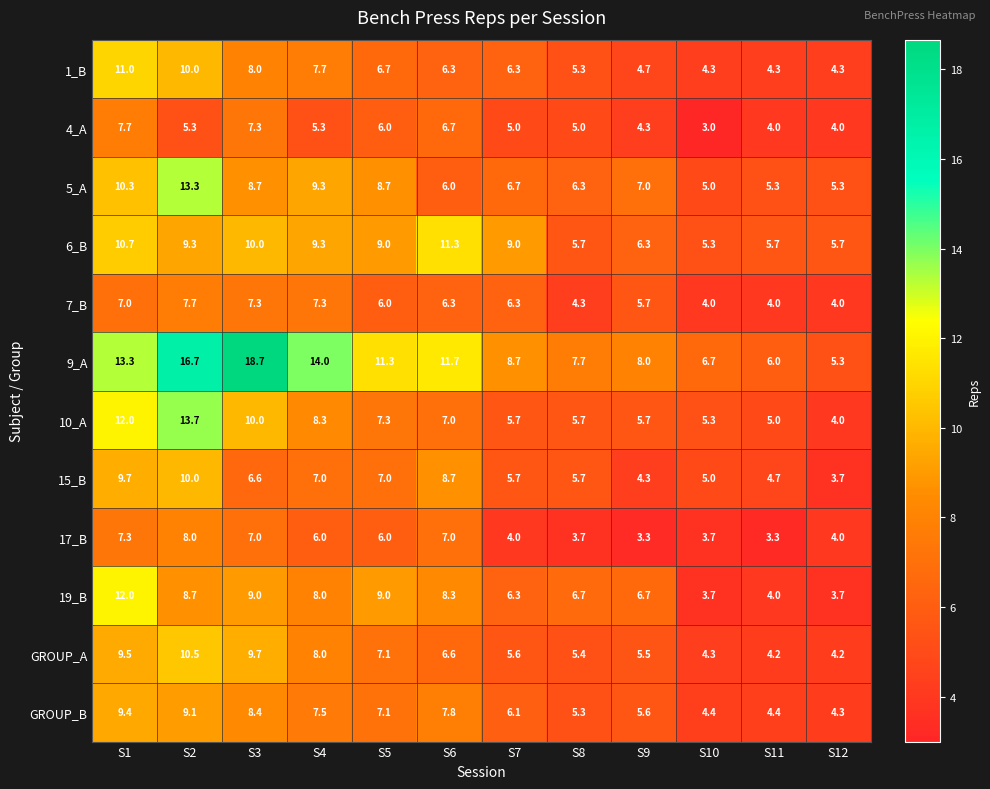

The value of 9_A at S11 is 3.2. True or false?

False